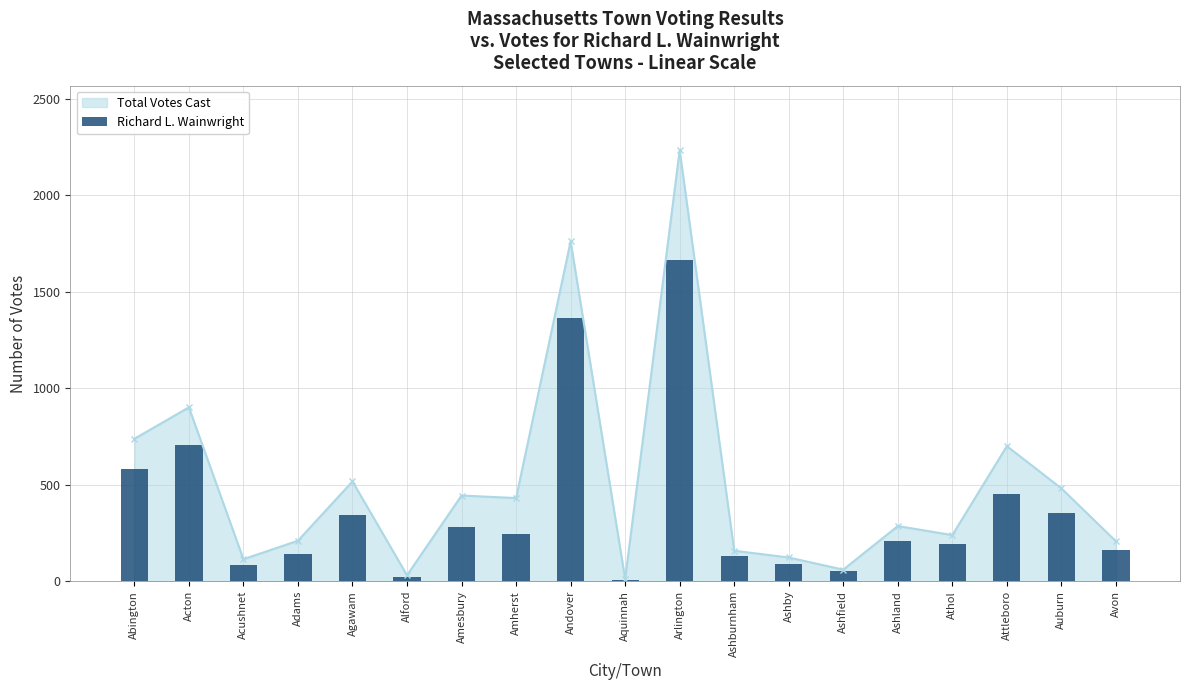

The Total Votes Cast series shows 2233 at Arlington. True or false?

True